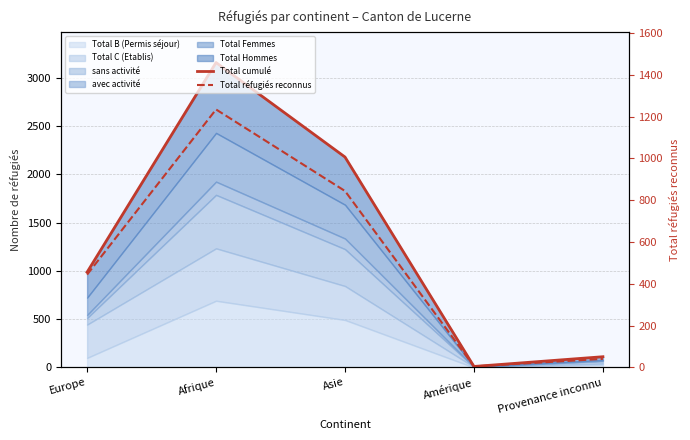

Between Provenance inconnu and Europe, which is larger?

Europe